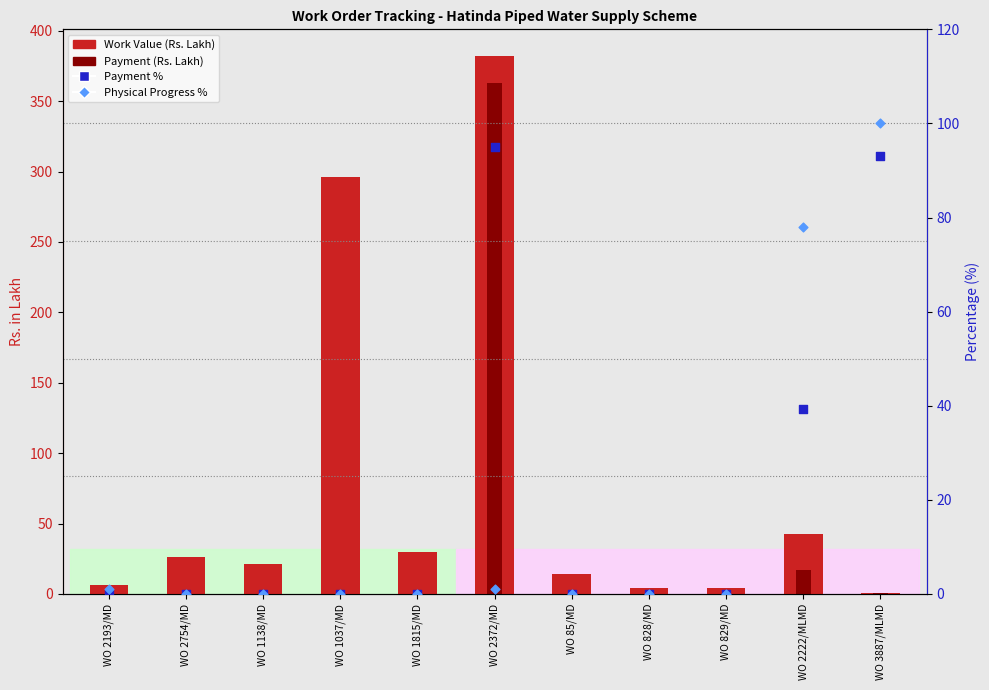

At how many categories does at least one series exceed 206?

2